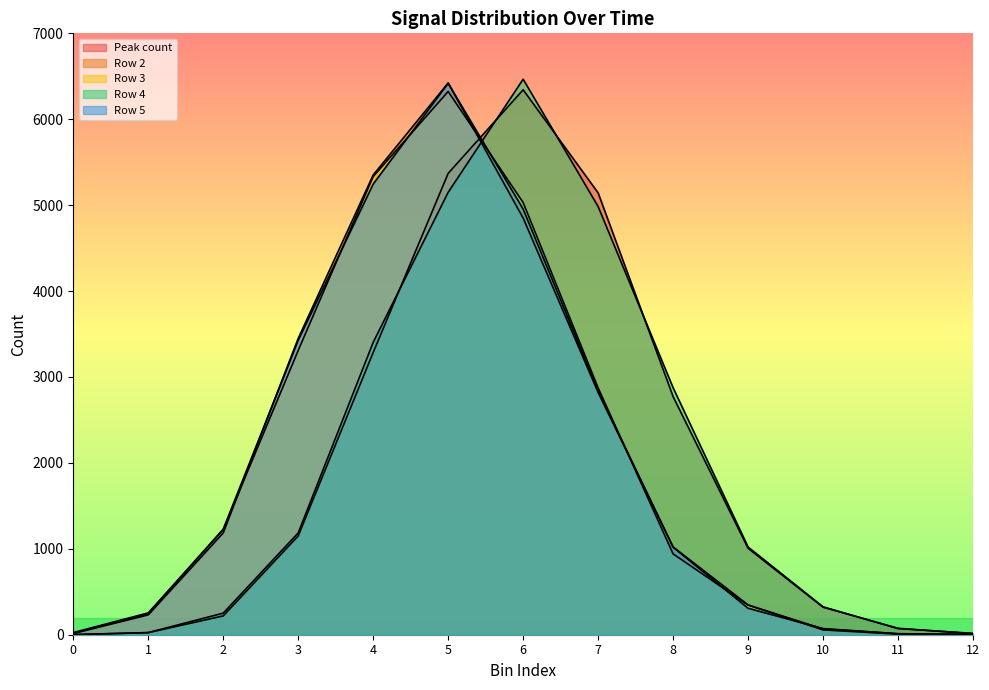

Is it true that Row 4 equals 46 at 11?

False